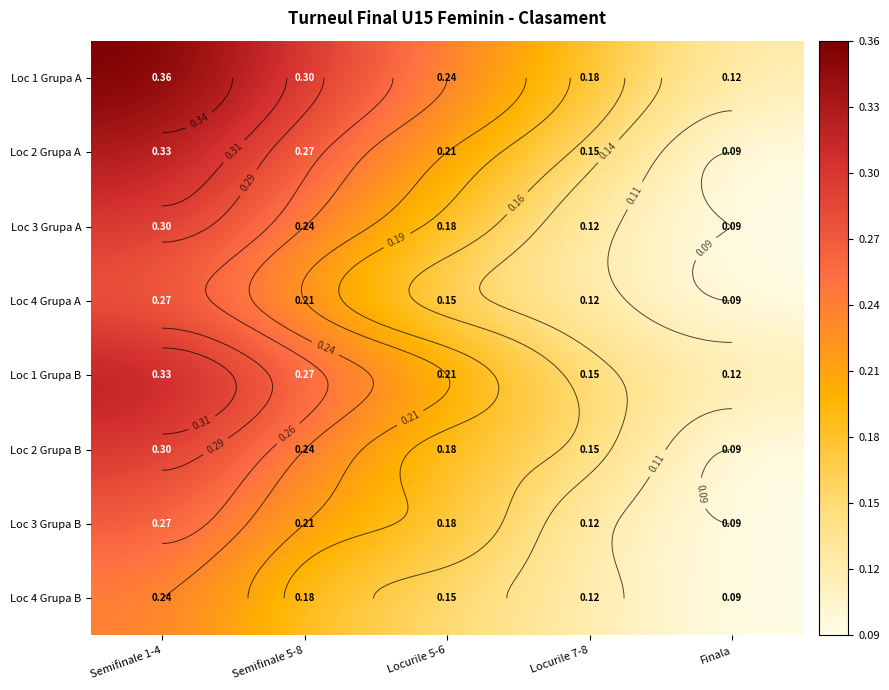

Between Semifinale 5-8 and Locurile 5-6, which series saw the biggest shift?

Loc 2 Grupa A